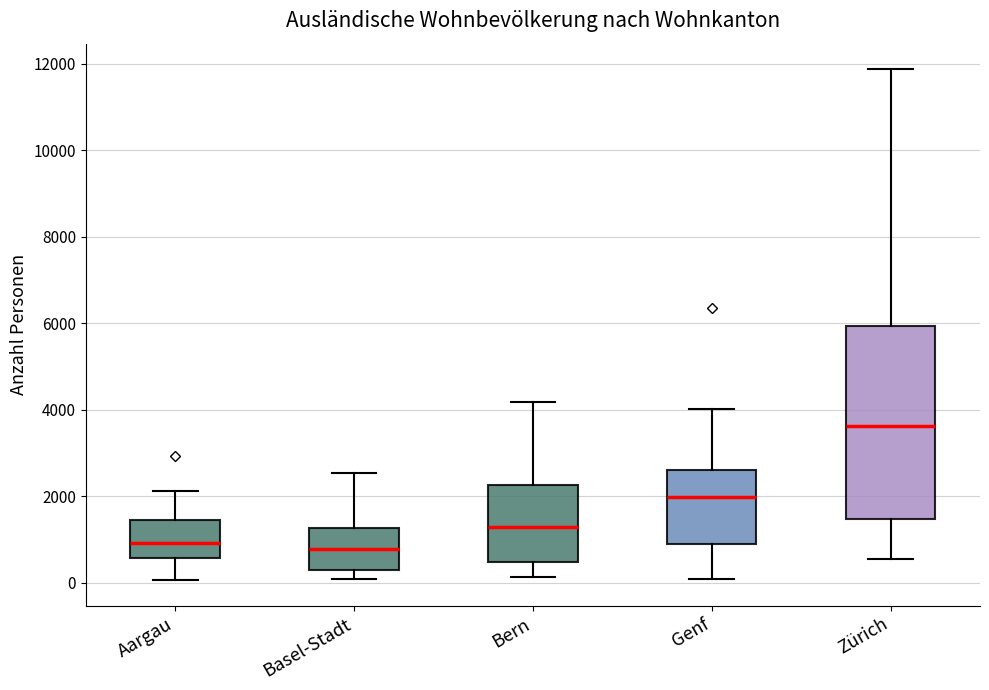

Where does the median line of the box for Zürich sit on the y-axis? The values are not printed on the chart, so give them approximately, as read against the axis.

3600